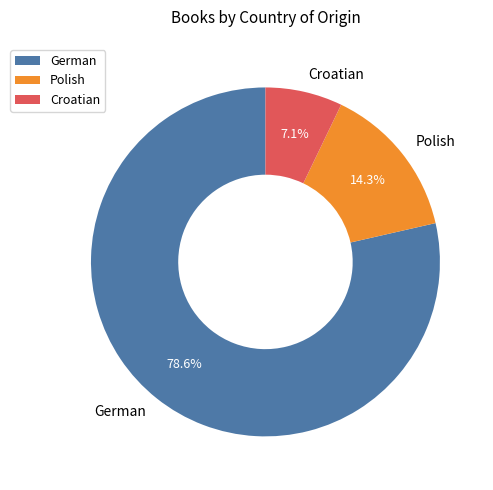

How many segments does this pie chart have?

3